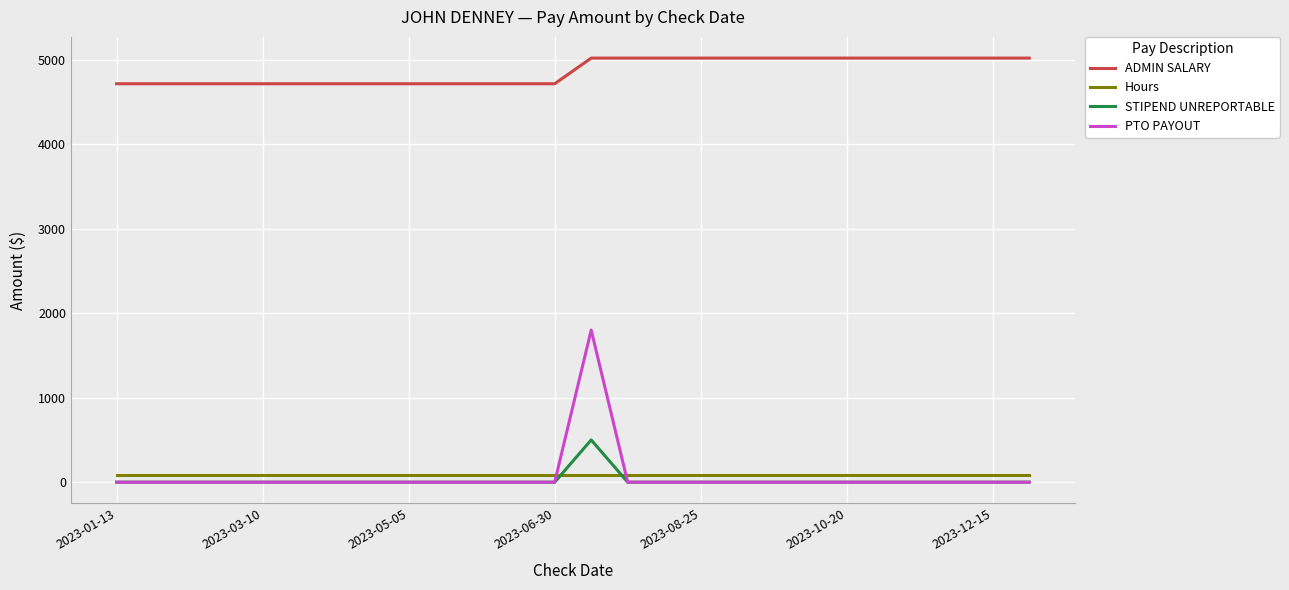

Which series ends up on top after the final intersection of PTO PAYOUT and Hours?

Hours